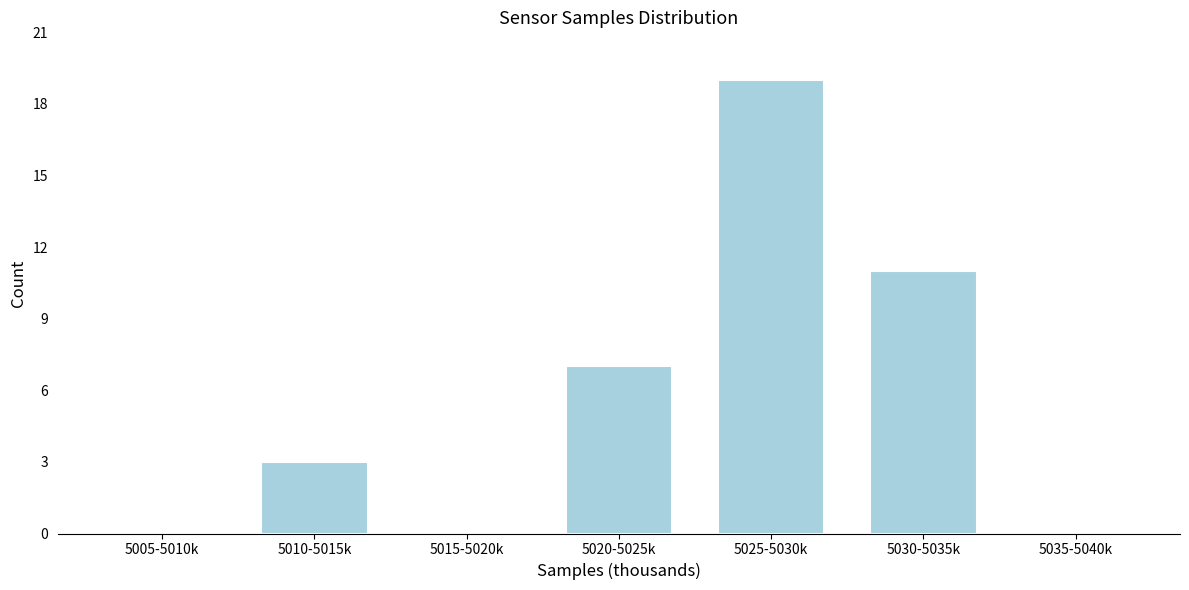

Reading left to right, transcribe all the data shown in this chart.

5005-5010k=0	5010-5015k=3	5015-5020k=0	5020-5025k=7	5025-5030k=19	5030-5035k=11	5035-5040k=0